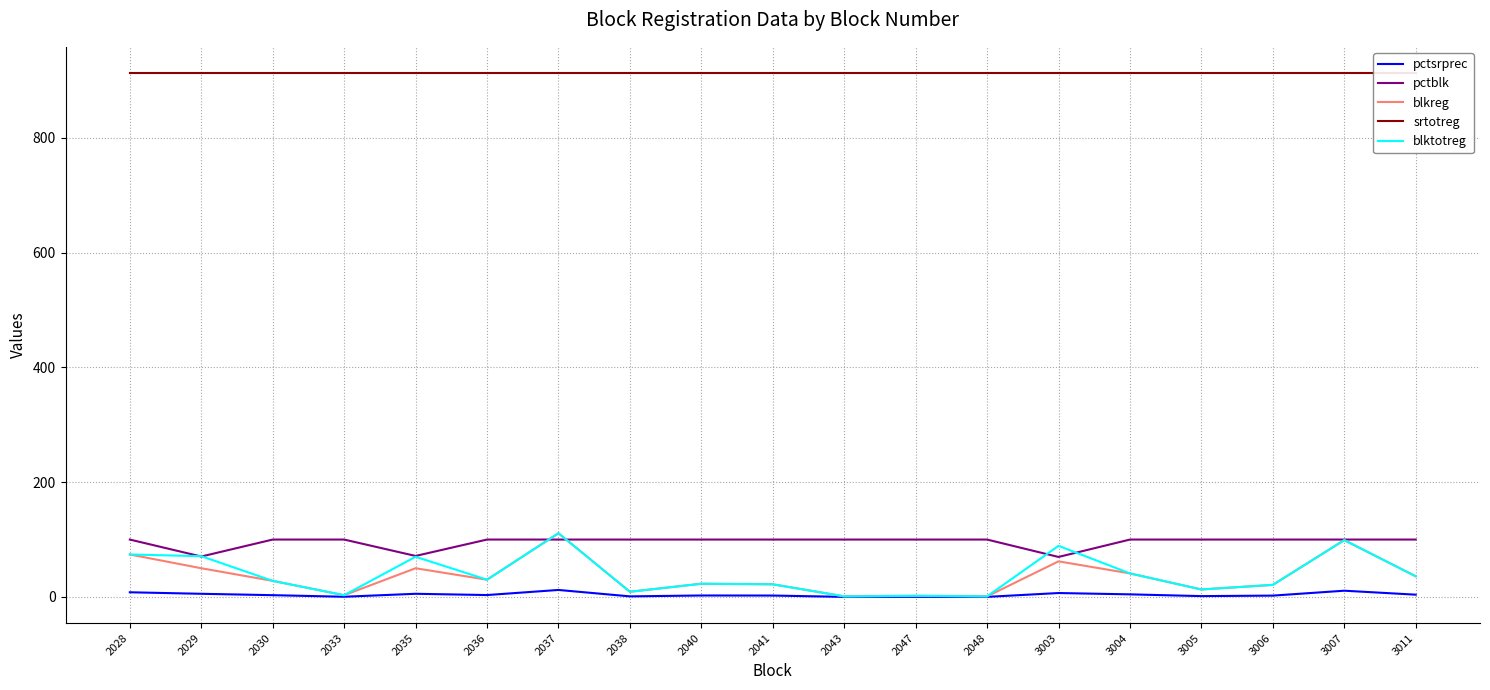

True or false: pctsrprec and srtotreg intersect in this chart.

False